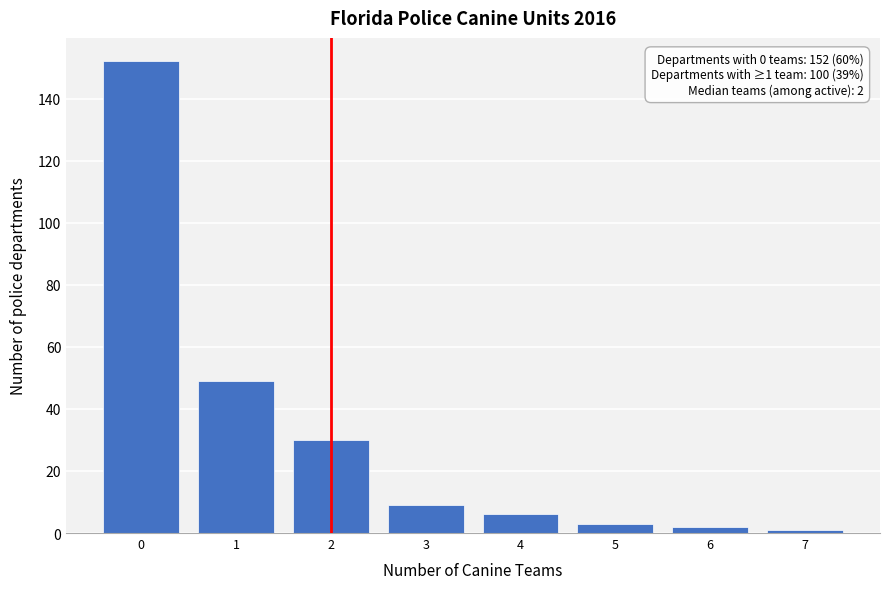

Reading right to left, what are all the values shown in this chart?

1	2	3	6	9	30	49	152